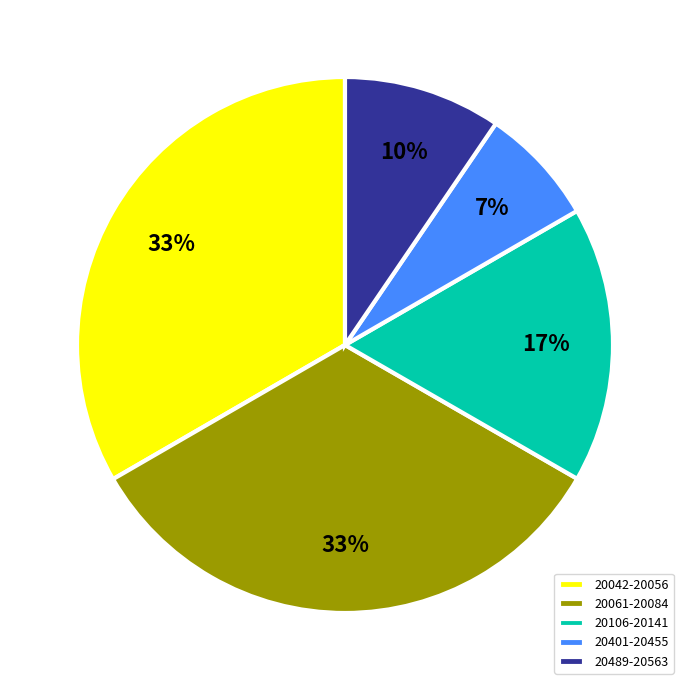

To the nearest percent, what percentage of the pie is 20061-20084?

33%